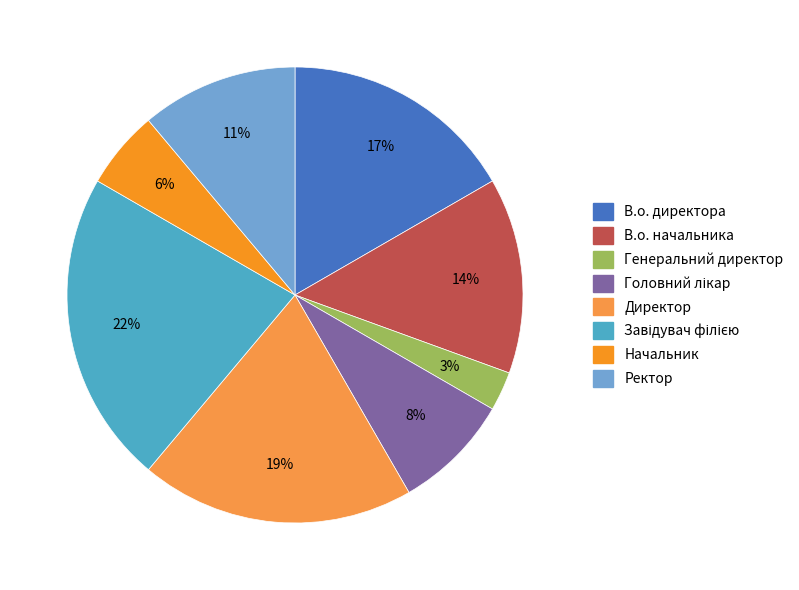

Which slice is the smallest?

Генеральний директор